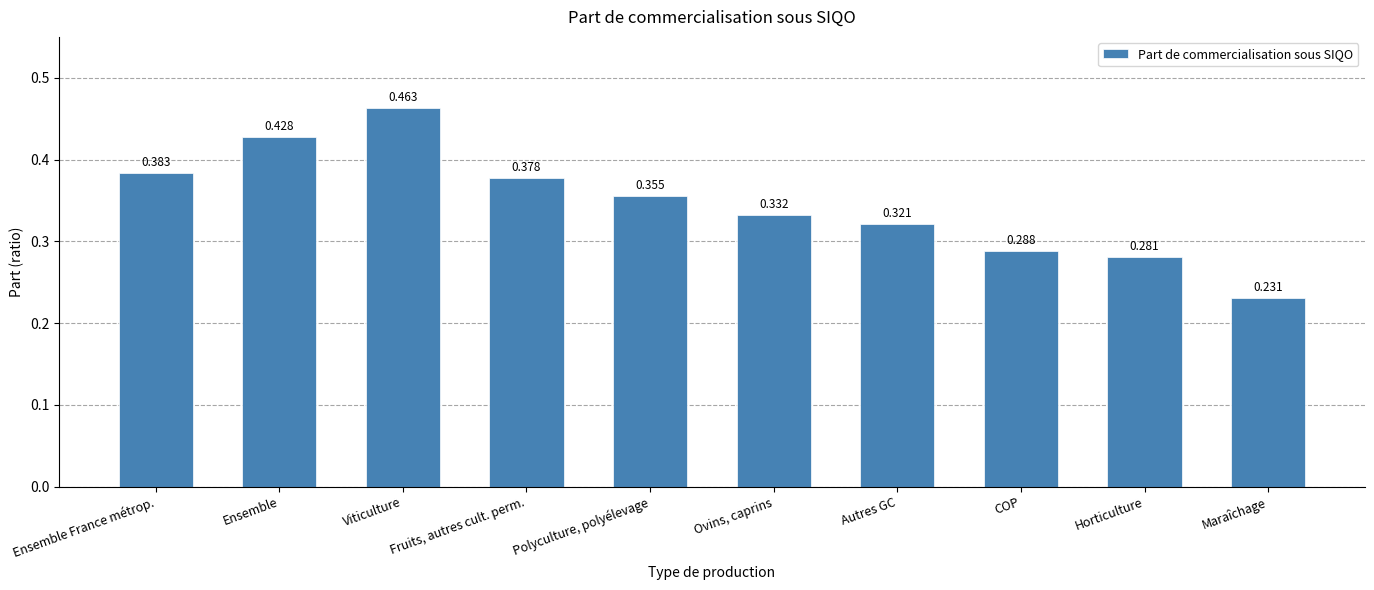

Are the bars grouped side by side (vs. stacked)?

No